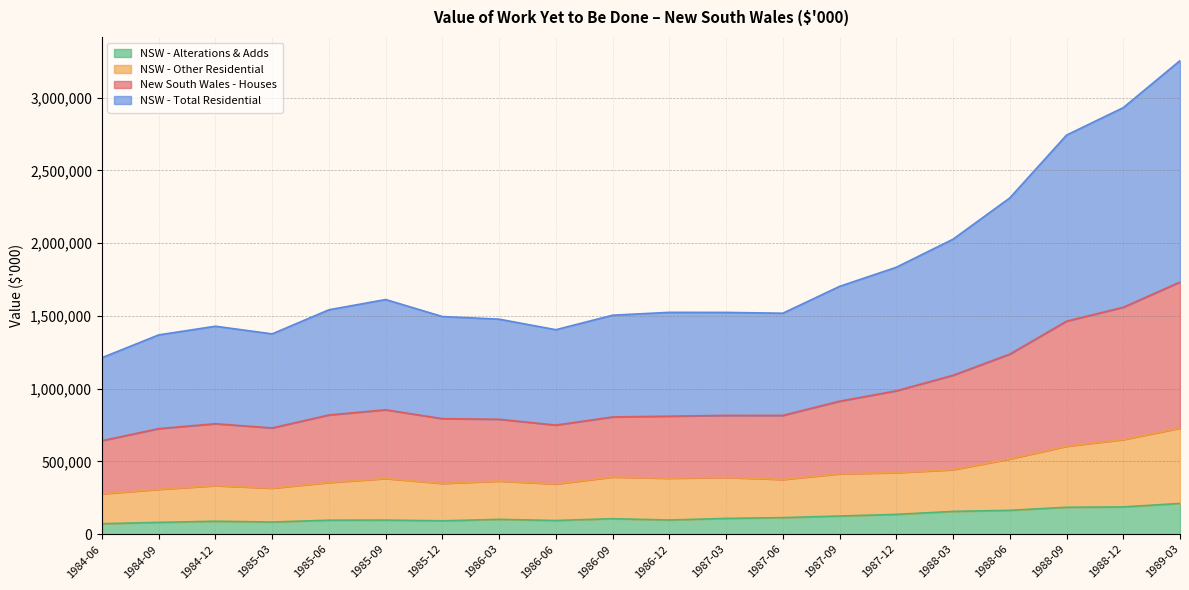

True or false: NSW - Total Residential and New South Wales - Houses intersect in this chart.

False